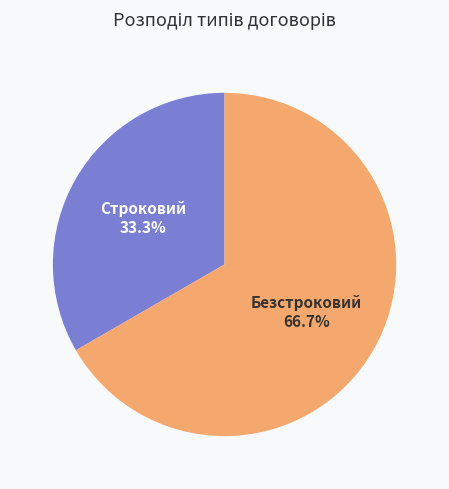

To the nearest percent, what portion does Безстроковий represent?

67%